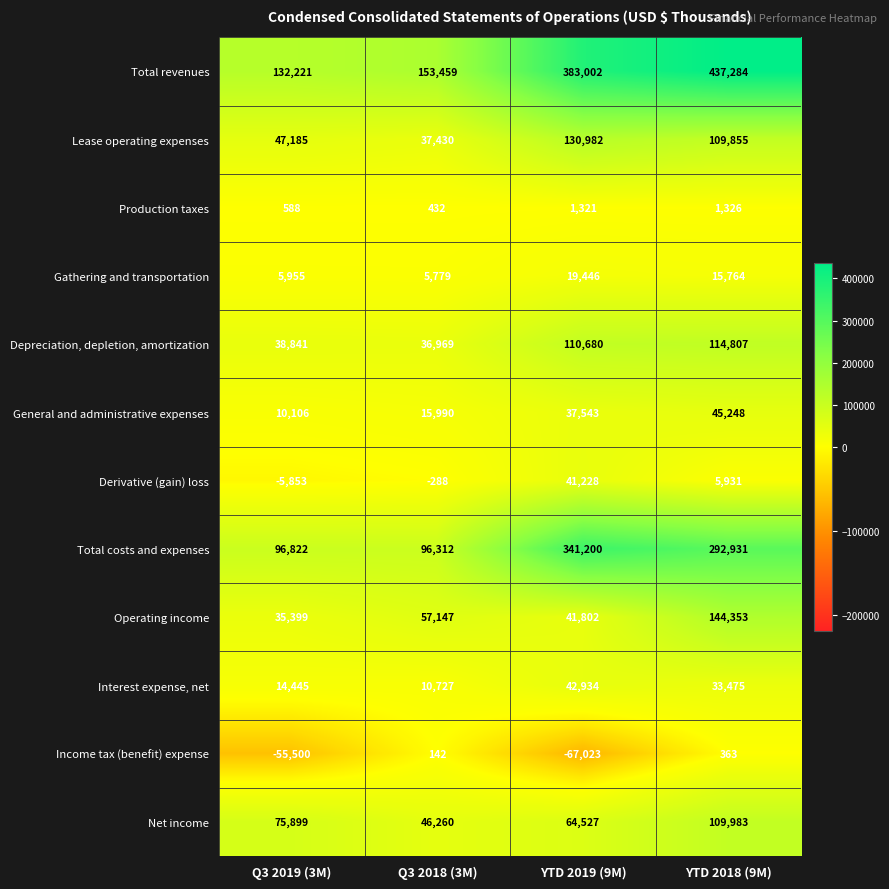

At YTD 2018 (9M), list the series in order from largest to smallest.

Total revenues, Total costs and expenses, Operating income, Depreciation, depletion, amortization, Net income, Lease operating expenses, General and administrative expenses, Interest expense, net, Gathering and transportation, Derivative (gain) loss, Production taxes, Income tax (benefit) expense